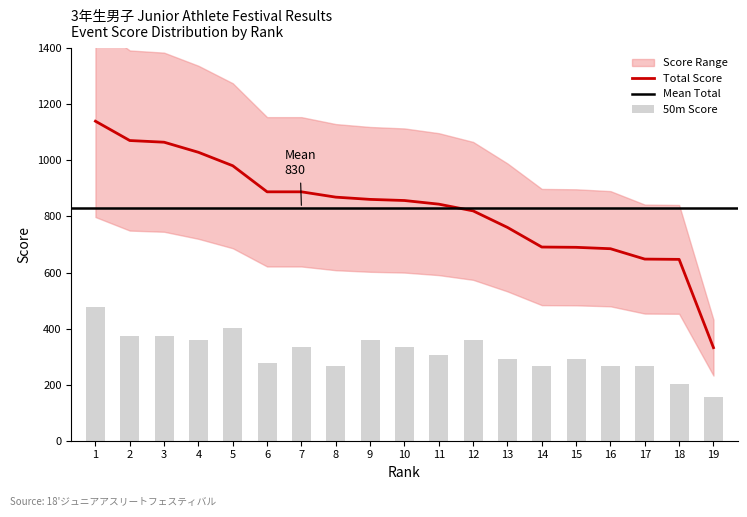

What is the difference between the maximum and minimum values in the 50m_score series?

321